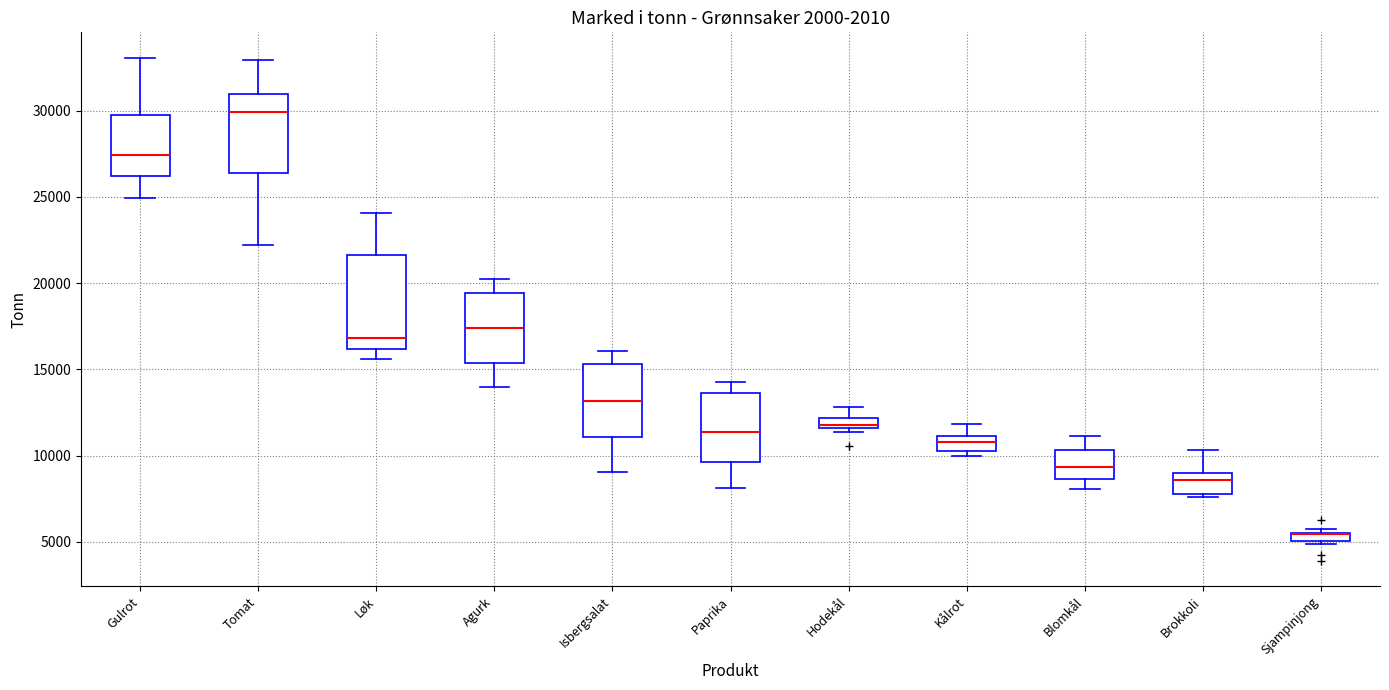

Which box is the tallest, from its lower edge to its upper edge?

Løk